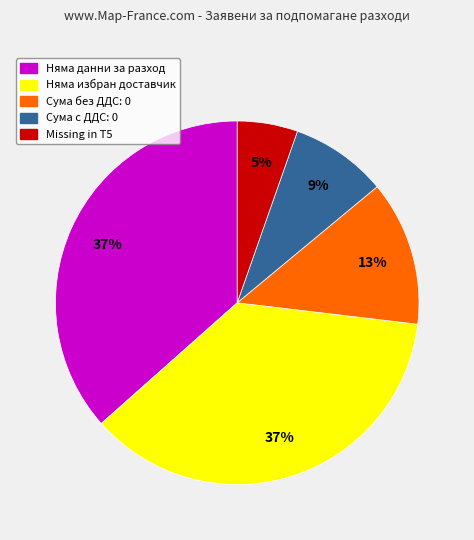

Which category has the smallest portion of the pie?

Missing in T5